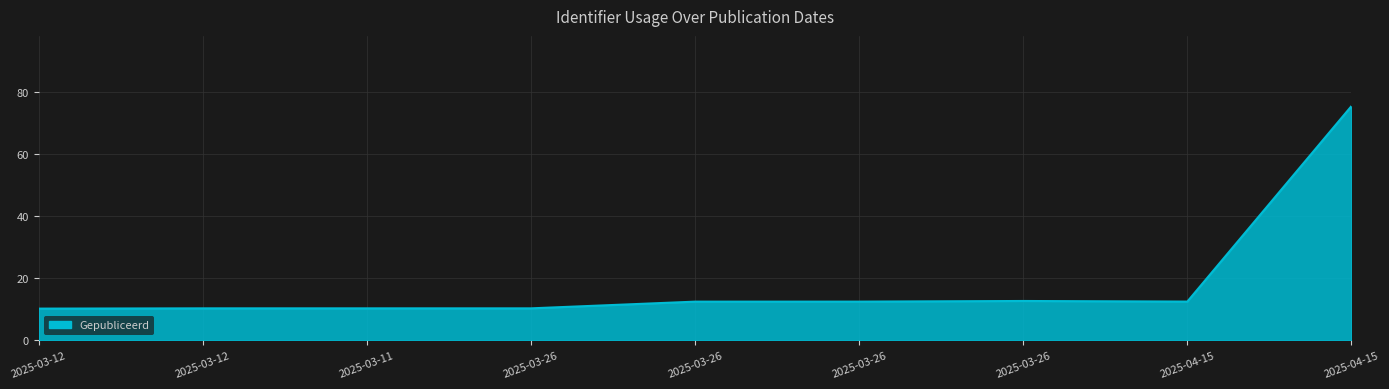

Is this an area chart (filled region under the line)?

Yes